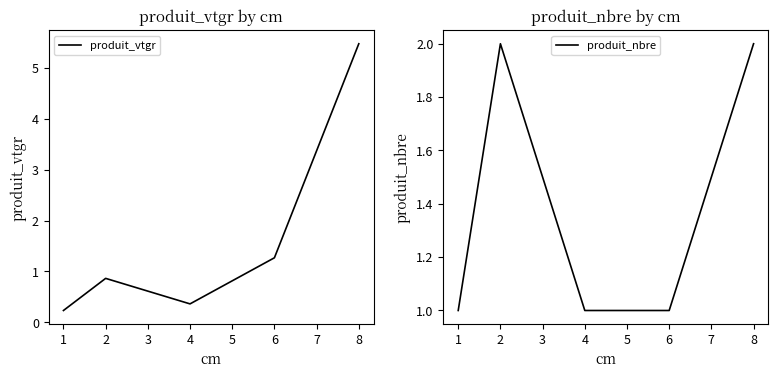

List the series in order of their peak value, lowest first.

produit_nbre, produit_vtgr